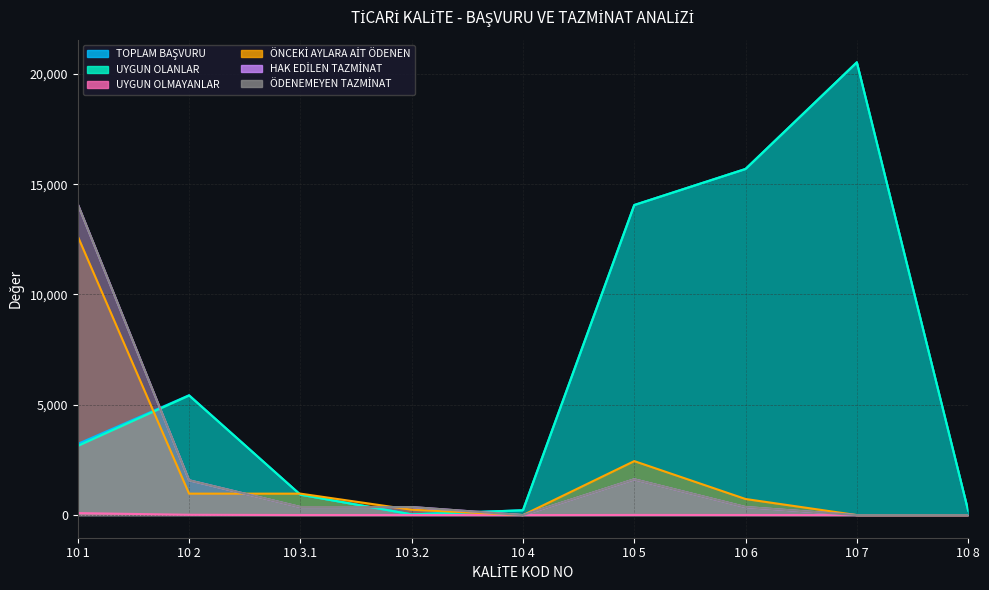

What position from the left is 10 4?

5